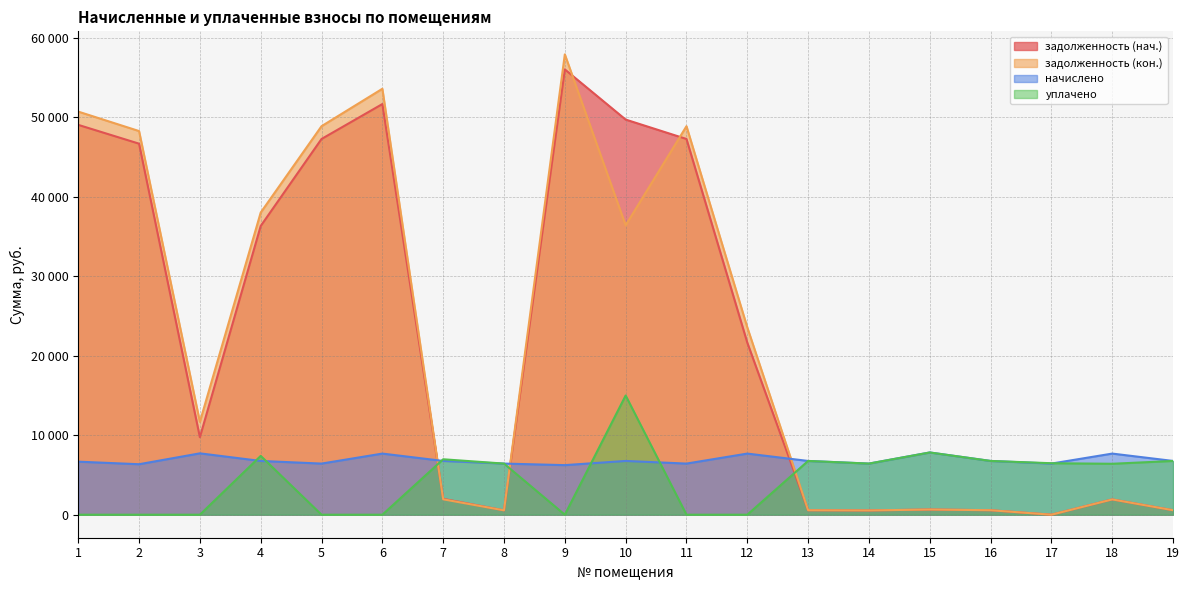

Is the value of задолженность (кон.) at 1 greater than the value of начислено at 8?

Yes